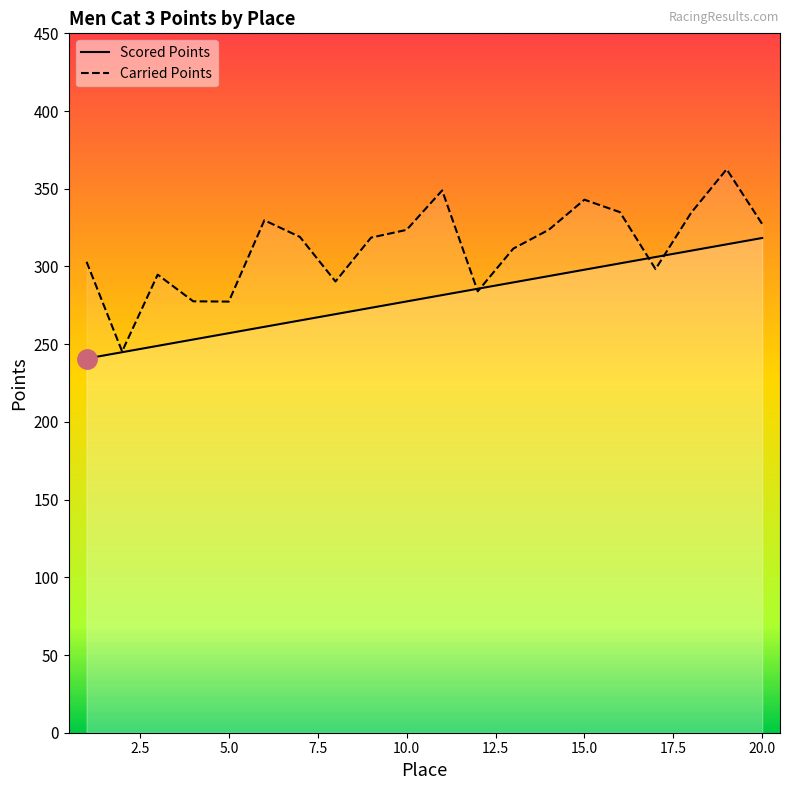

What is the difference between the maximum and minimum values in the Scored Points series?

77.6